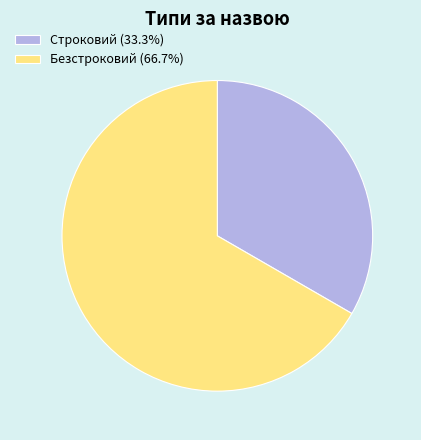

Is there any slice that represents more than half of the pie?

Yes